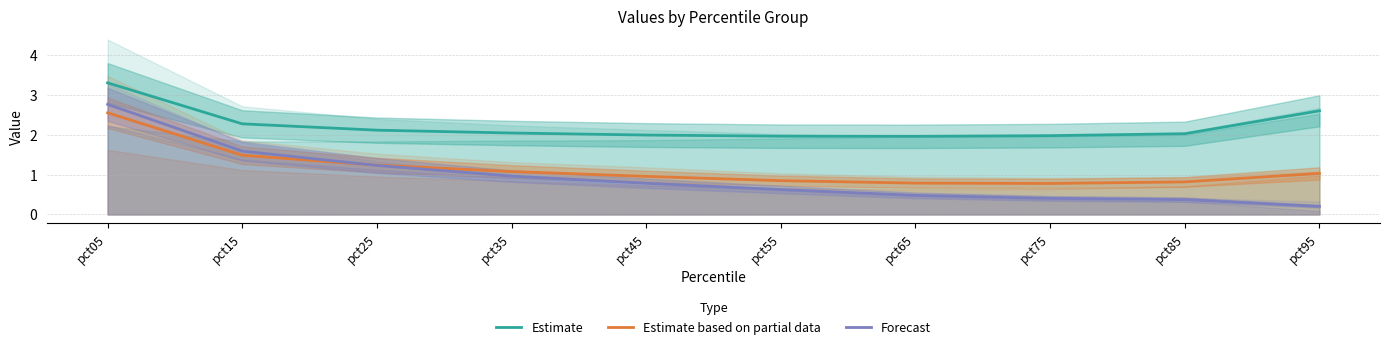

What is the difference between the second highest and second lowest values in the Estimate series?

0.6